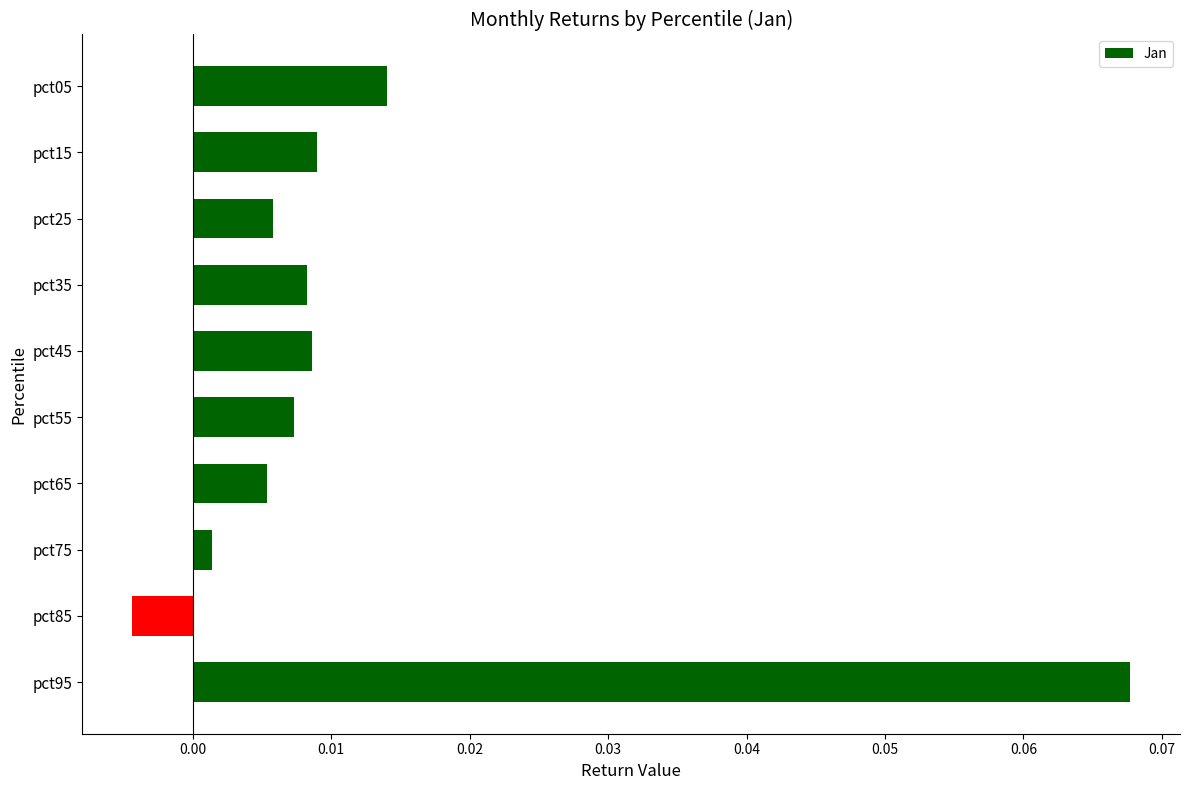

At which label is the value closest to 0?

pct75